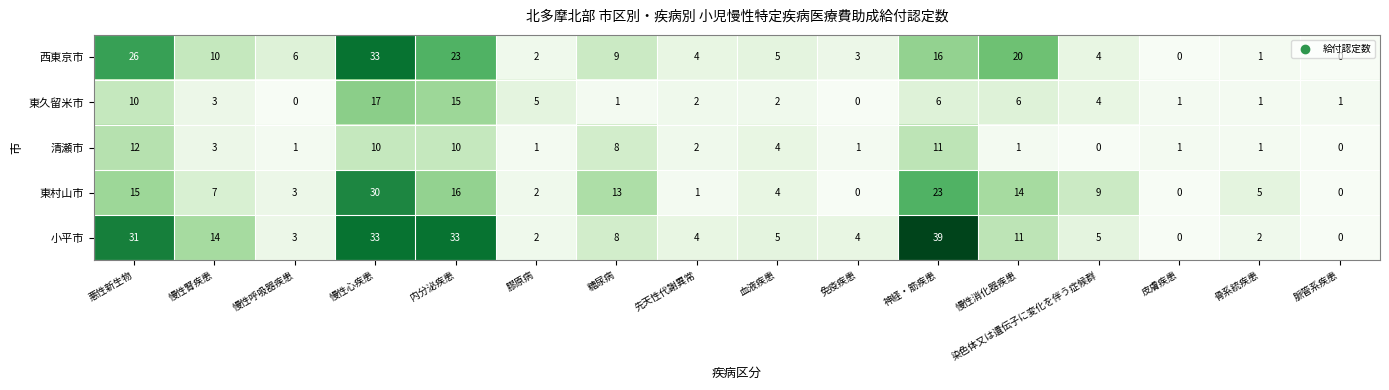

The 西東京市 series shows 16 at 神経・筋疾患. True or false?

True